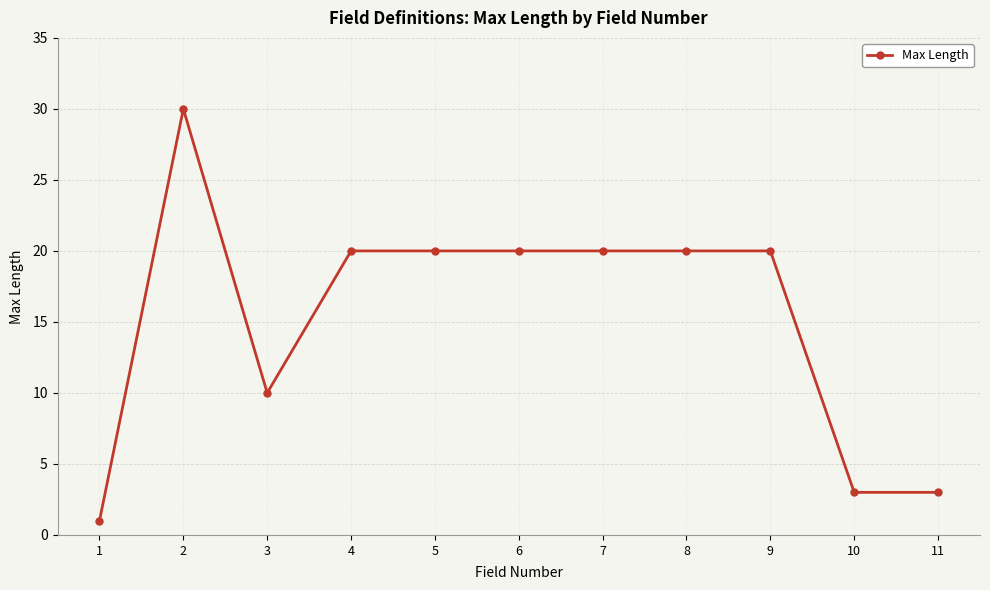

Reading right to left, what are all the values shown in this chart?

11=3	10=3	9=20	8=20	7=20	6=20	5=20	4=20	3=10	2=30	1=1